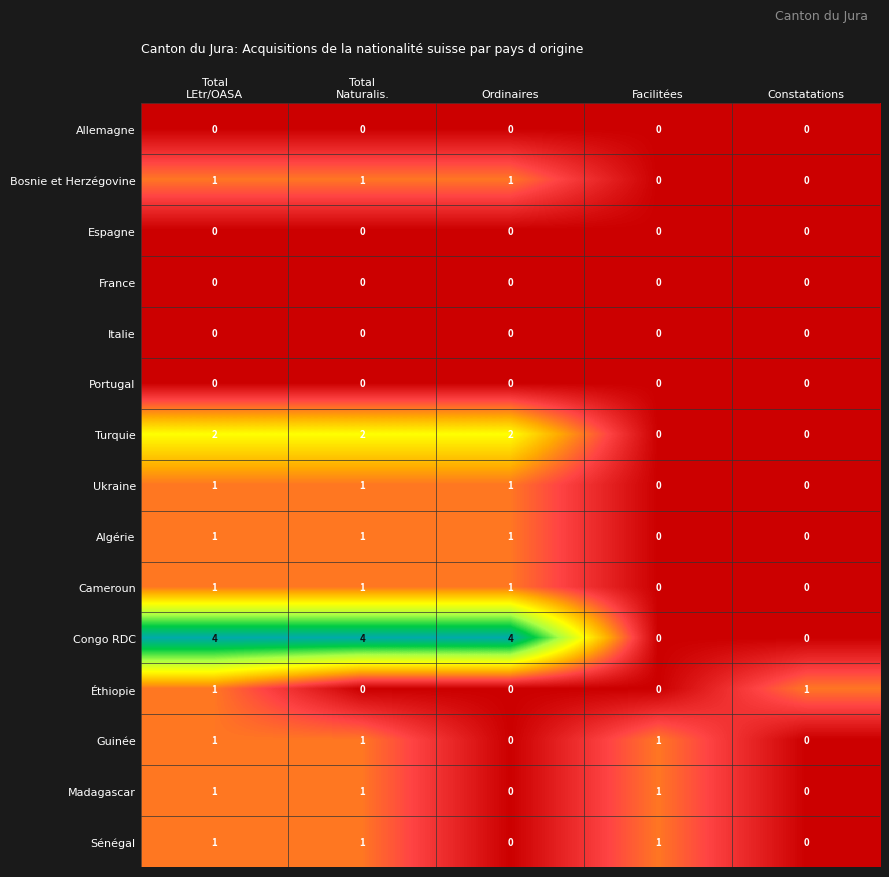

True or false: Cameroun has a value of 1 at Ordinaires.

True